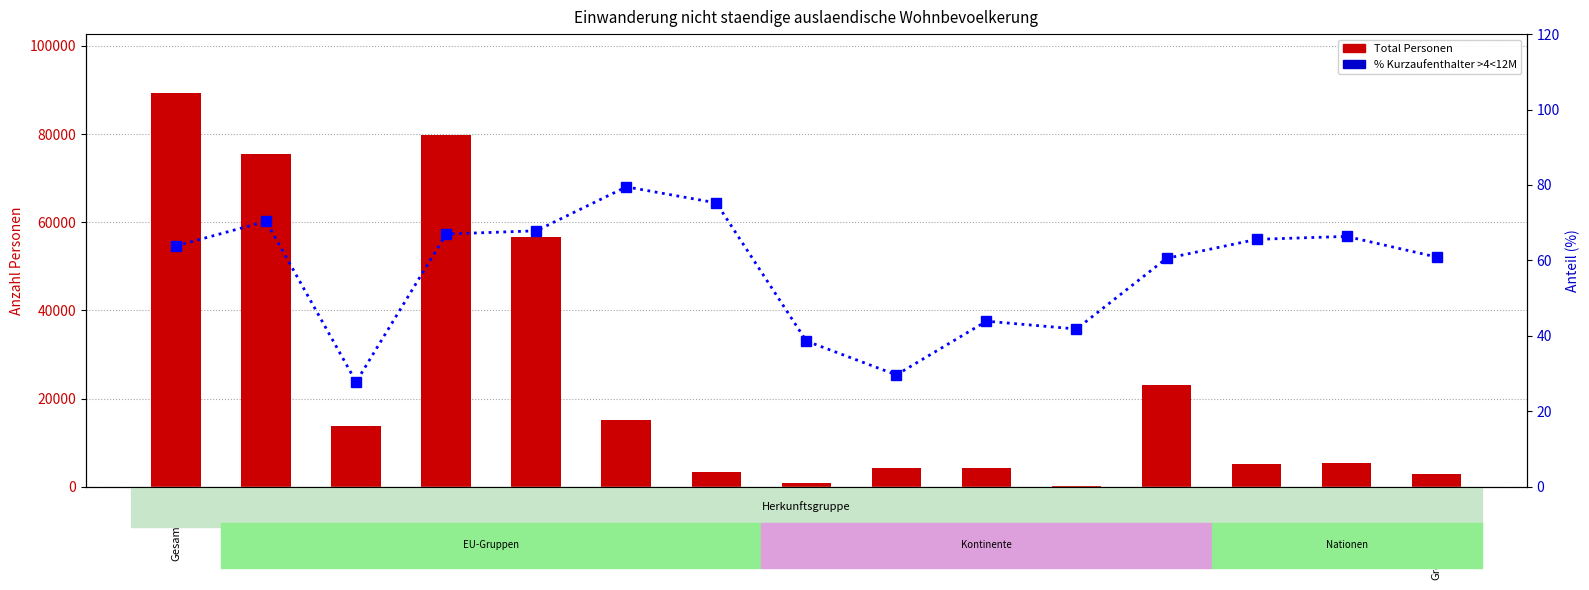

Which category has the highest value in the % Kurzaufenthalter >4<12M series?

EU-8